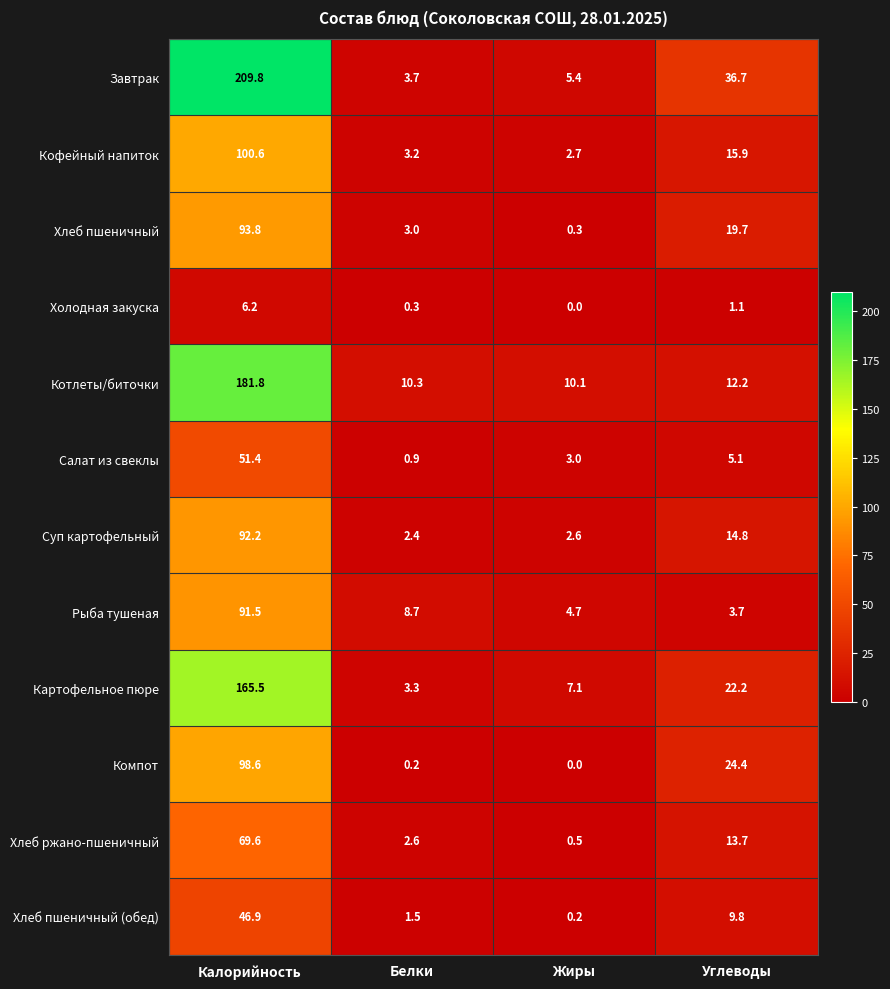

At which label does Хлеб ржано-пшеничный reach its minimum?

Жиры